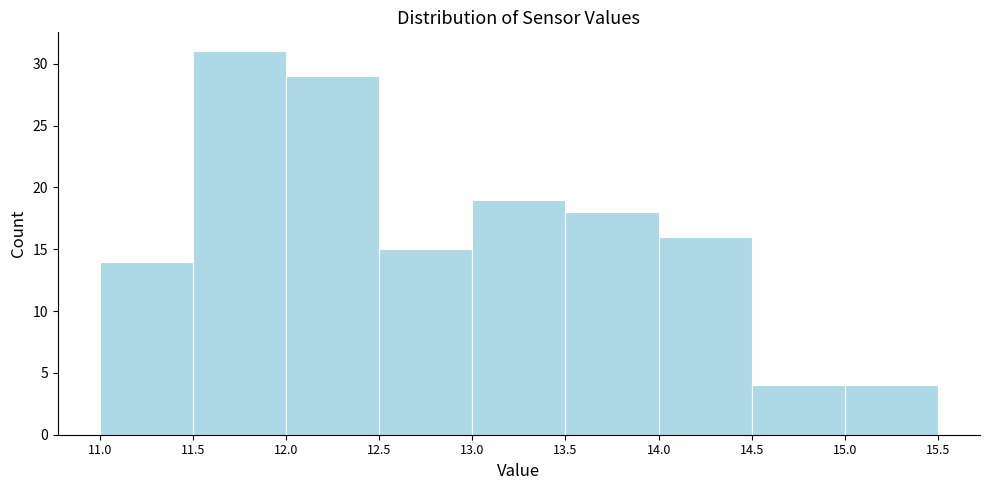

Which range on the x-axis has the tallest bar?

11.5 to 12.0